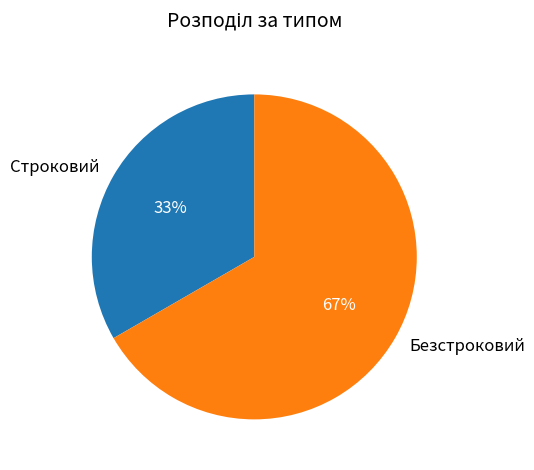

Is Строковий the majority of the pie?

No